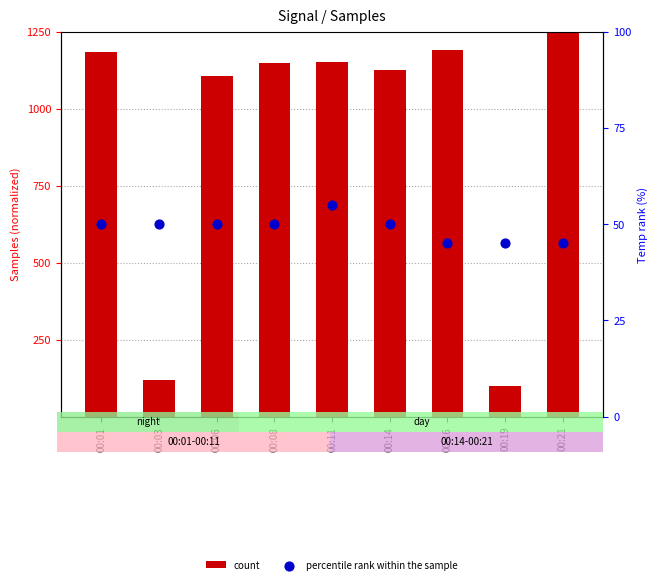

Which series has the largest total across all categories?

count